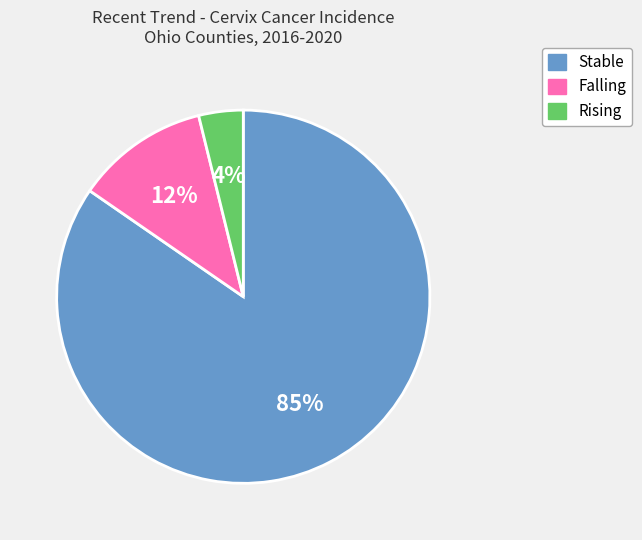

Is there any slice that represents more than half of the pie?

Yes